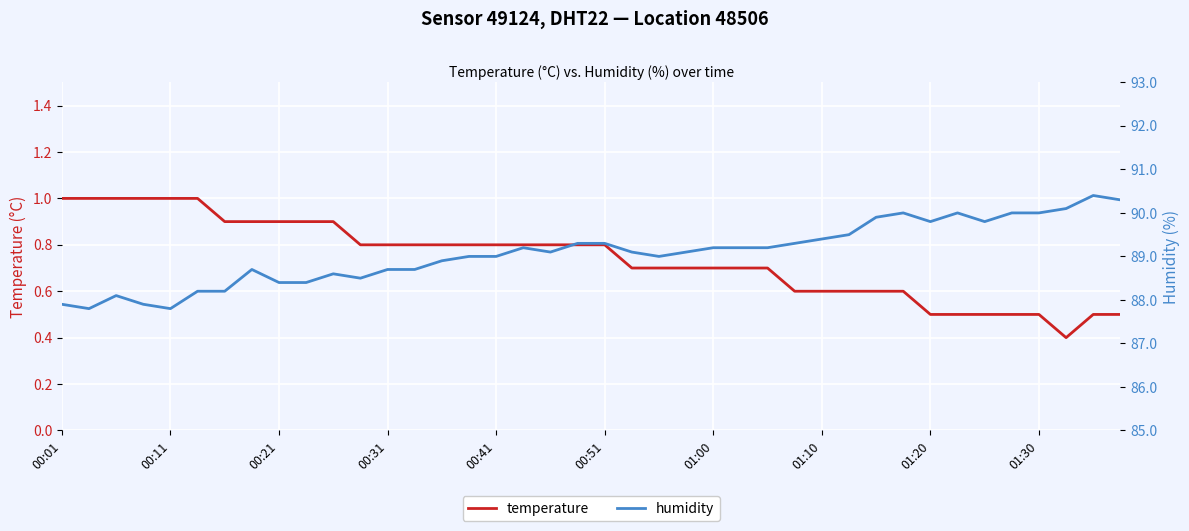

Reading right to left, transcribe all the data shown in this chart.

temperature: 0.5	0.5	0.4	0.5	0.5	0.5	0.5	0.5	0.6	0.6	0.6	0.6	0.6	0.7	0.7	0.7	0.7	0.7	0.7	0.8	0.8	0.8	0.8	0.8	0.8	0.8	0.8	0.8	0.8	0.9	0.9	0.9	0.9	0.9	1.0	1.0	1.0	1.0	1.0	1.0
humidity: 90.3	90.4	90.1	90.0	90.0	89.8	90.0	89.8	90.0	89.9	89.5	89.4	89.3	89.2	89.2	89.2	89.1	89.0	89.1	89.3	89.3	89.1	89.2	89.0	89.0	88.9	88.7	88.7	88.5	88.6	88.4	88.4	88.7	88.2	88.2	87.8	87.9	88.1	87.8	87.9